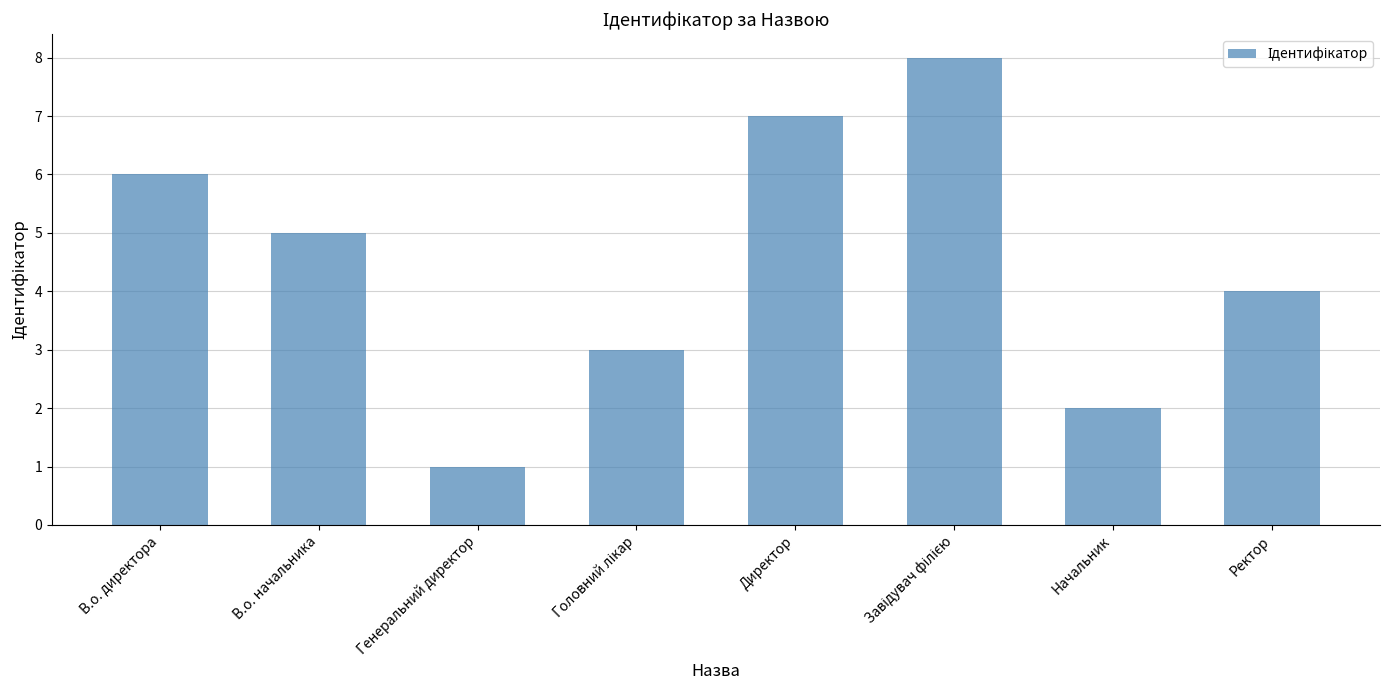

What is the difference between the maximum and minimum values?

7